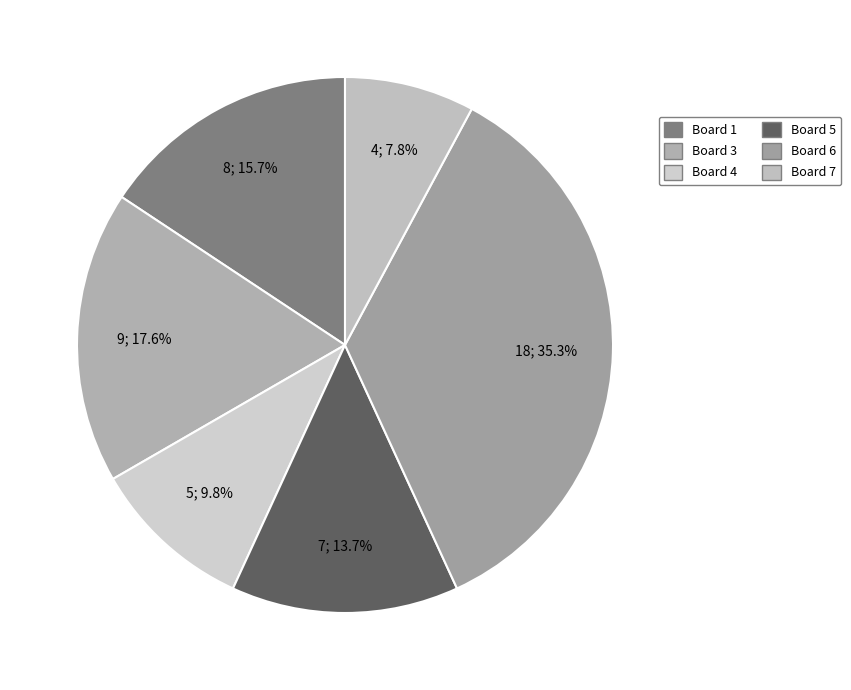

How many slices are in this pie chart?

6